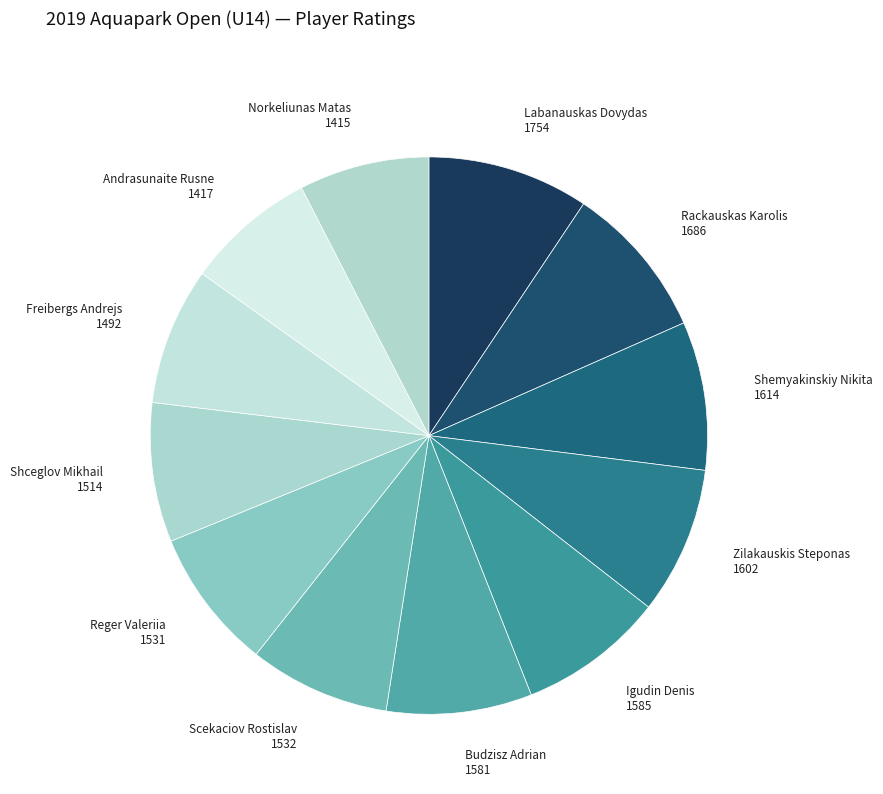

Count the number of slices in the pie.

12